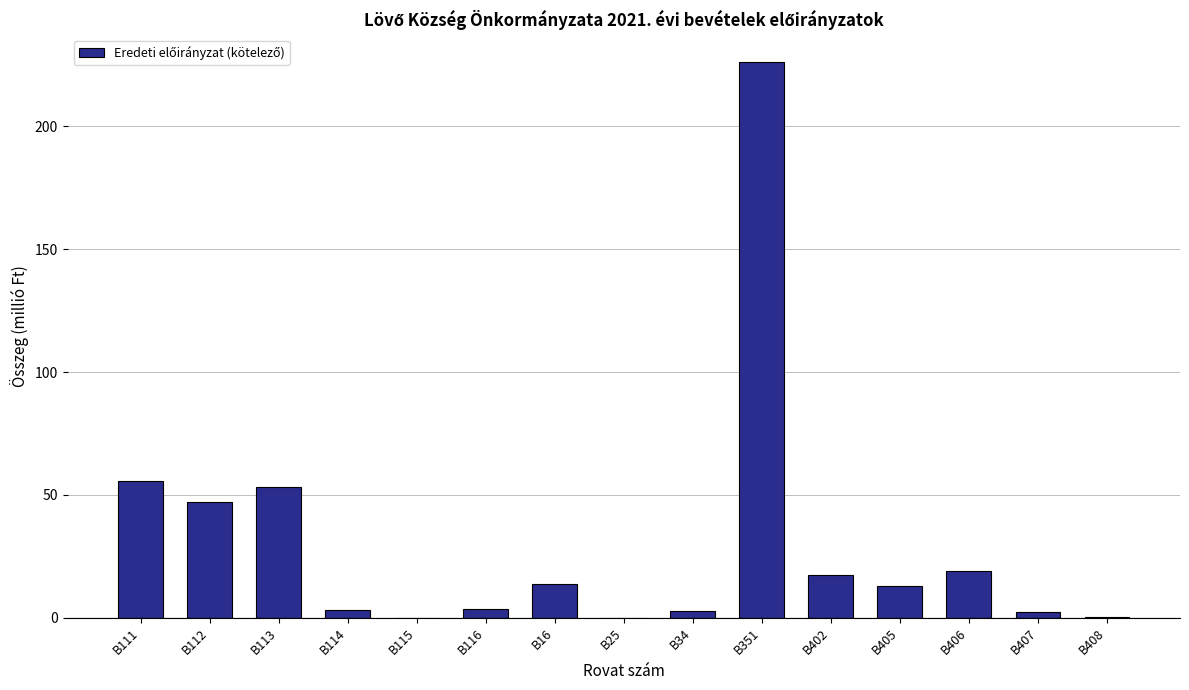

What value does the data have at B402?

17.4